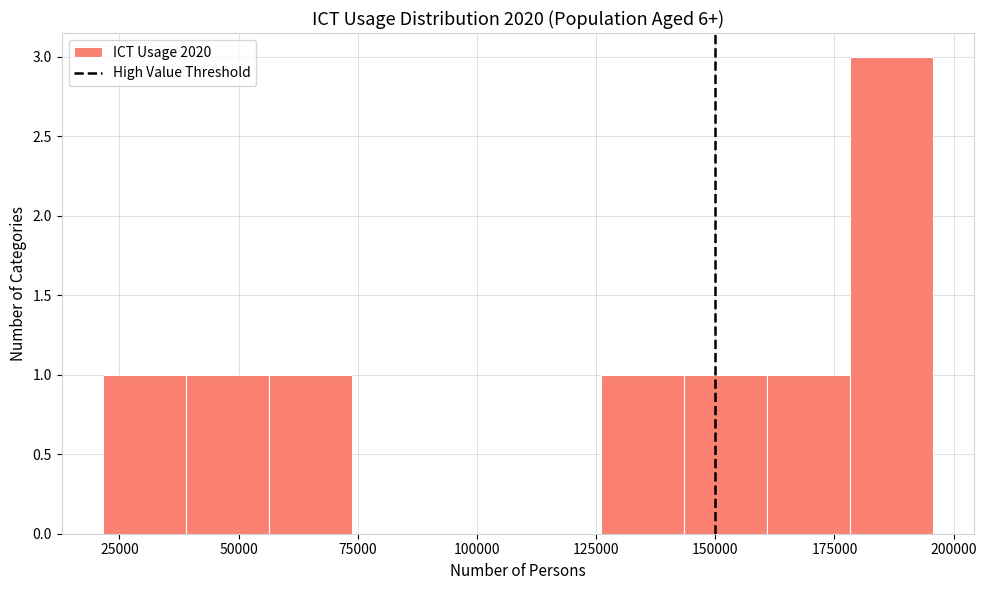

Around what value on the x-axis is the tallest bar? Give the approximate position of its centre, as read against the axis.

185000